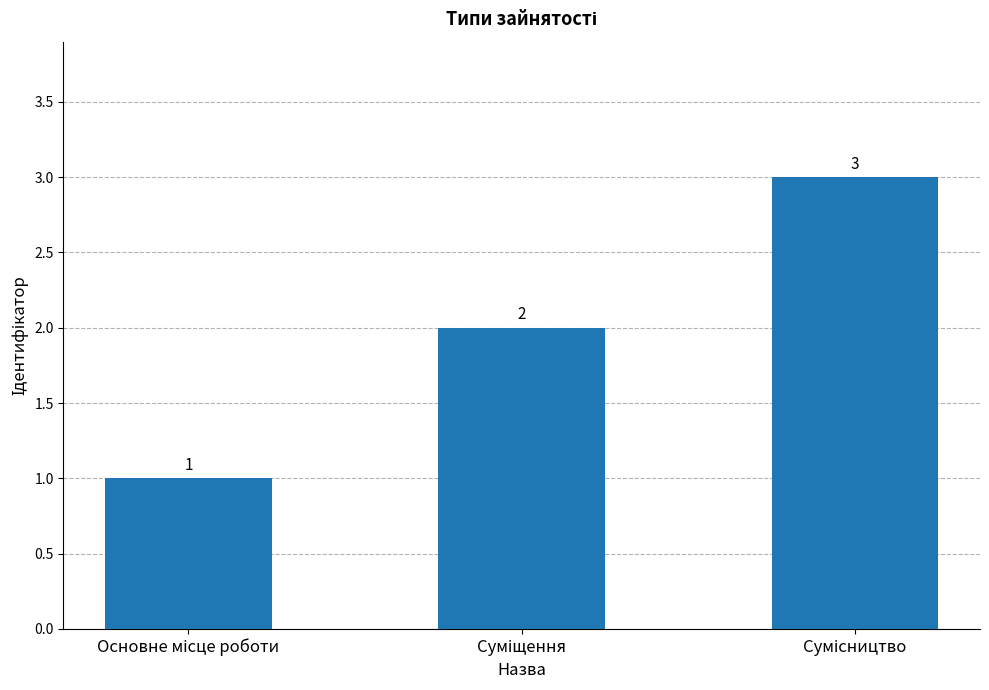

Count the values in the range 1 to 3.

3